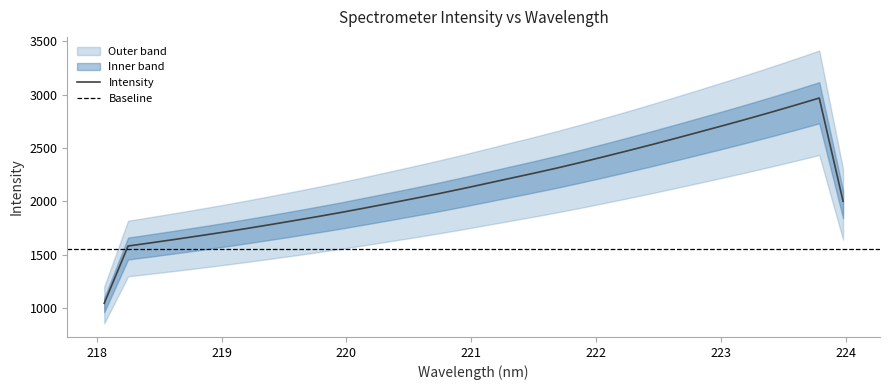

What is the label of the 8th point from the right?

222.6447